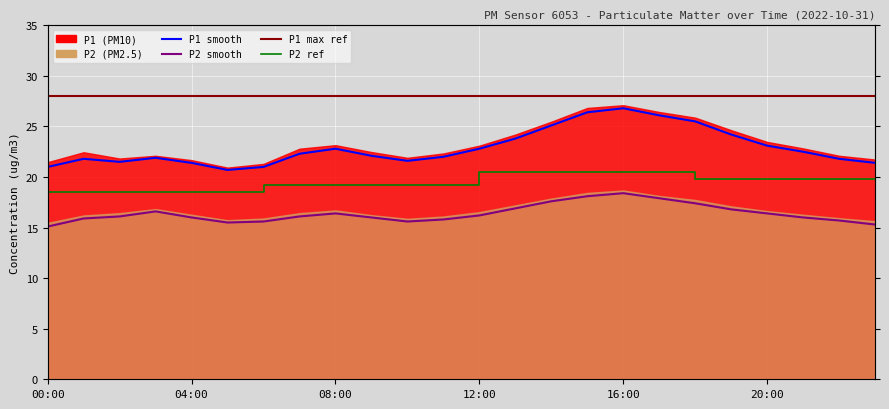

Which series changed the most between 03:00 and 23:00?

P2